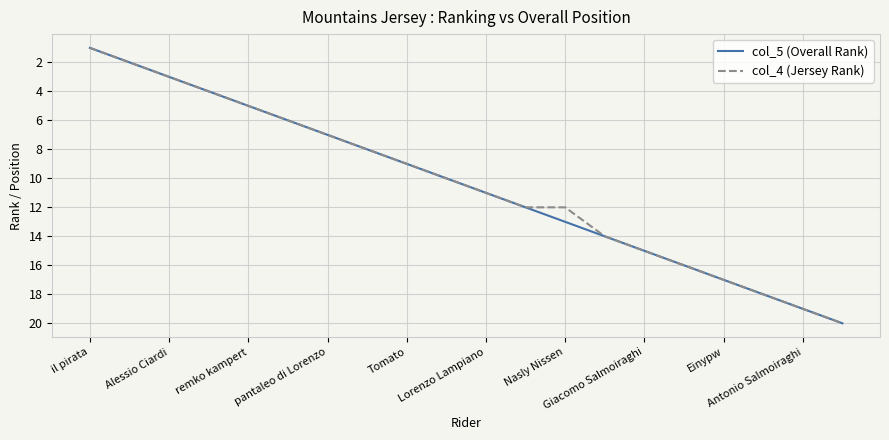

How many lines are shown in the chart?

2